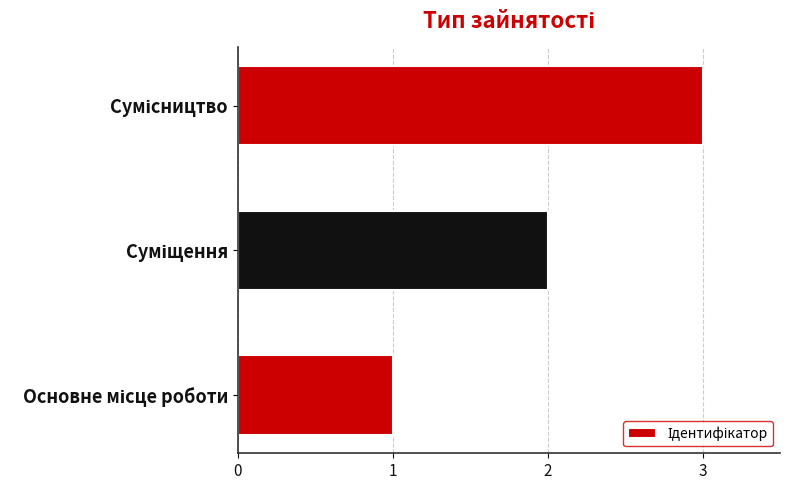

What is the maximum value shown in the chart?

3